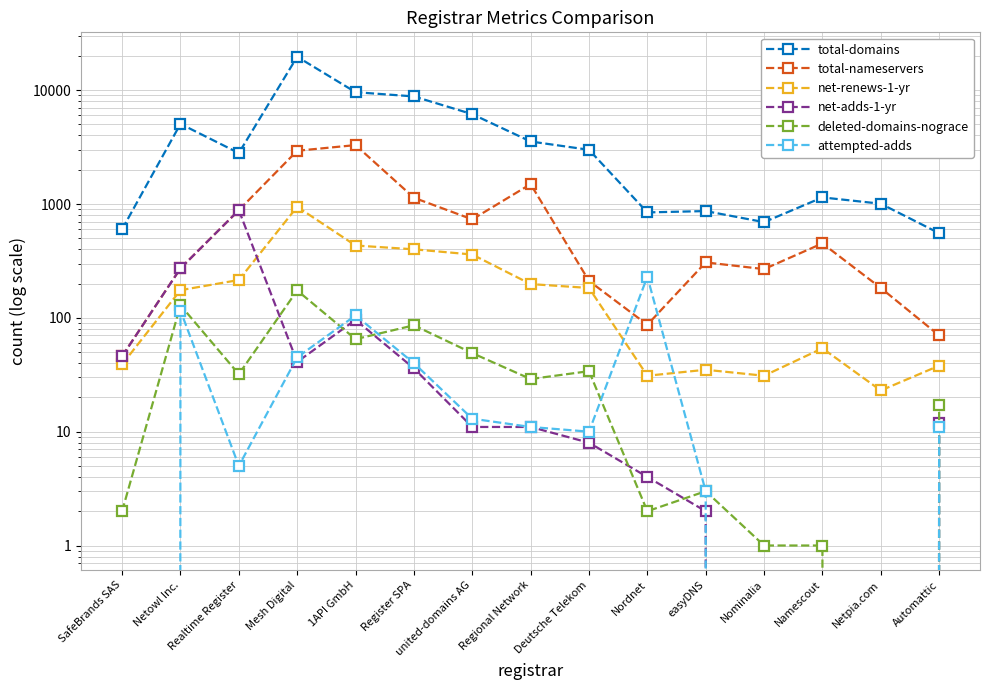

At which category does net-renews-1-yr reach its first local peak?

Mesh Digital